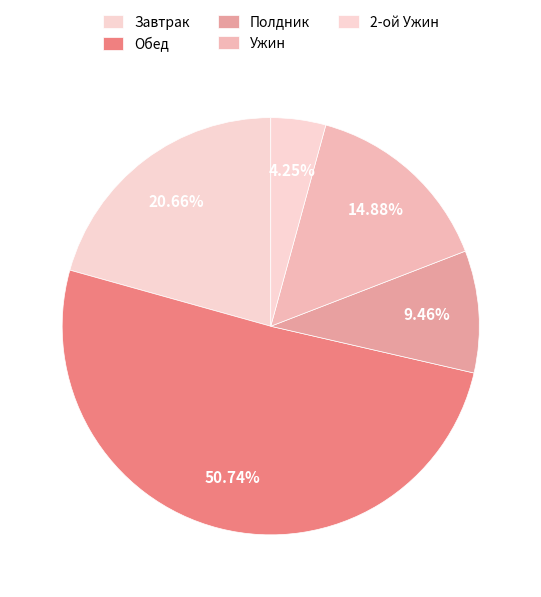

What is the change in value from Полдник to 2-ой Ужин?

-122.6